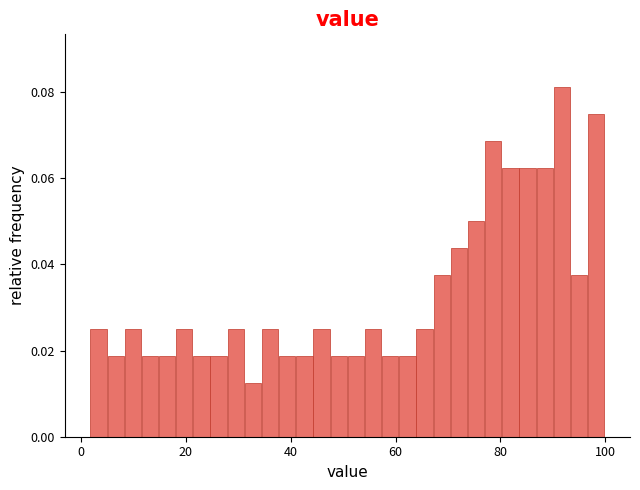

Around what value on the x-axis is the tallest bar? Give the approximate position of its centre, as read against the axis.

92